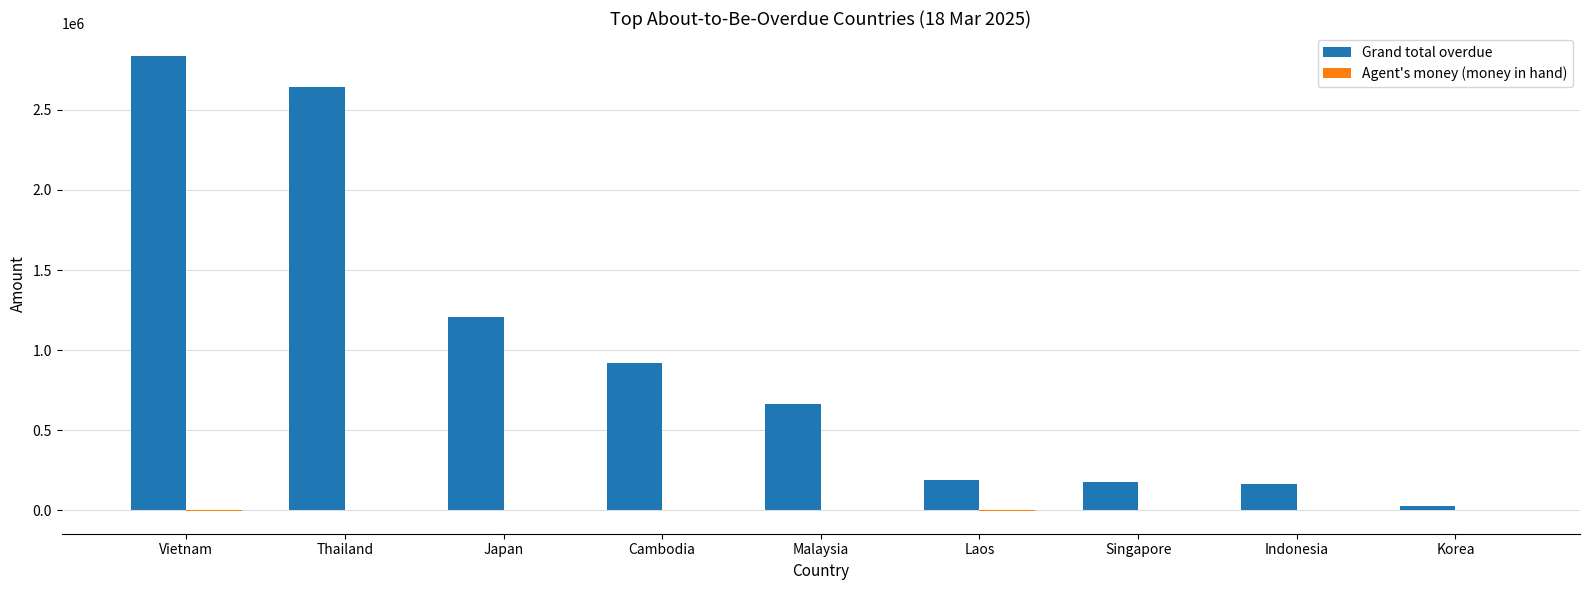

True or false: Grand total overdue has a value of 1385966.6 at Thailand.

False